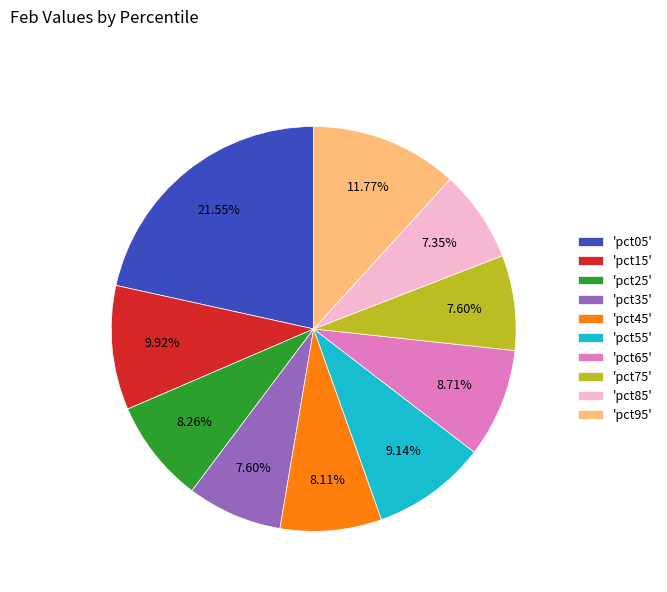

Is the sum of 'pct65' and 'pct95' greater than half?

No